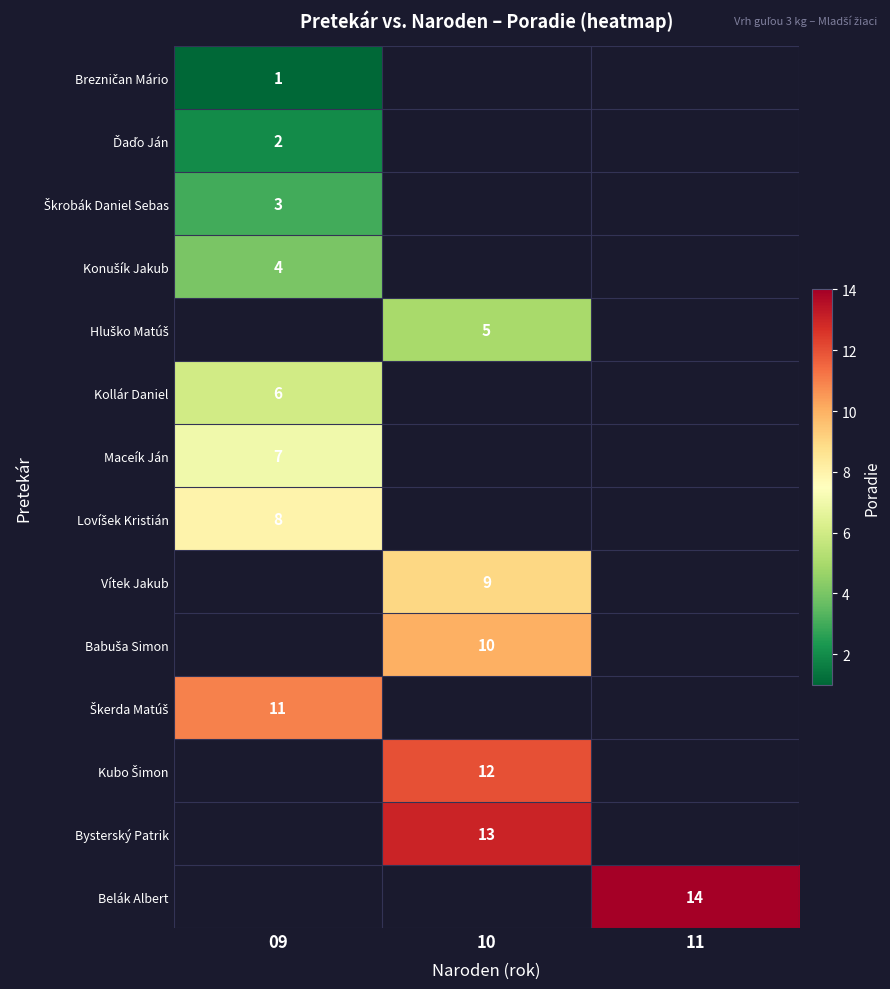

Is it true that Maceík Ján equals 11 at 09?

False